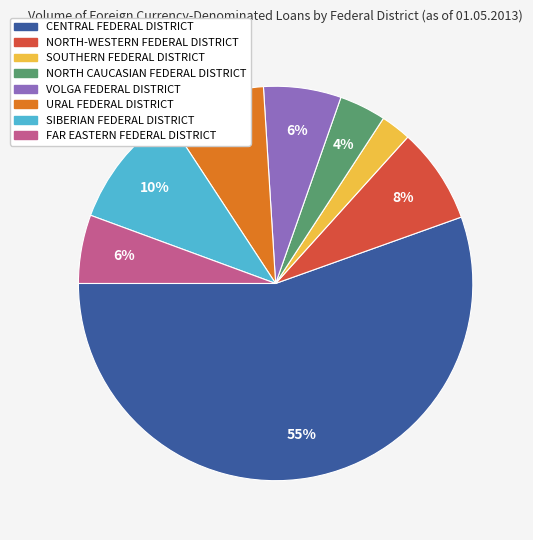

How many slices are in this pie chart?

8